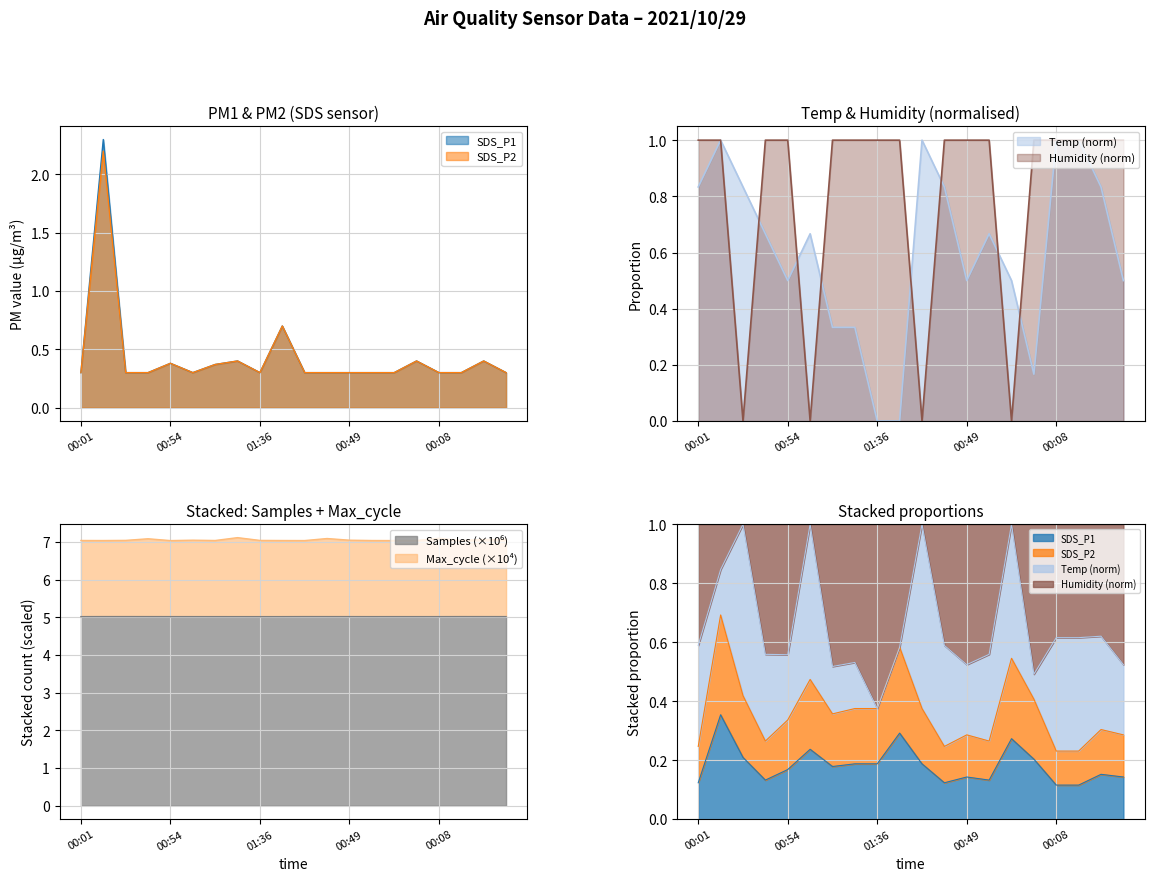

What is the spread (max minus min) of values at 00:45?

6.8